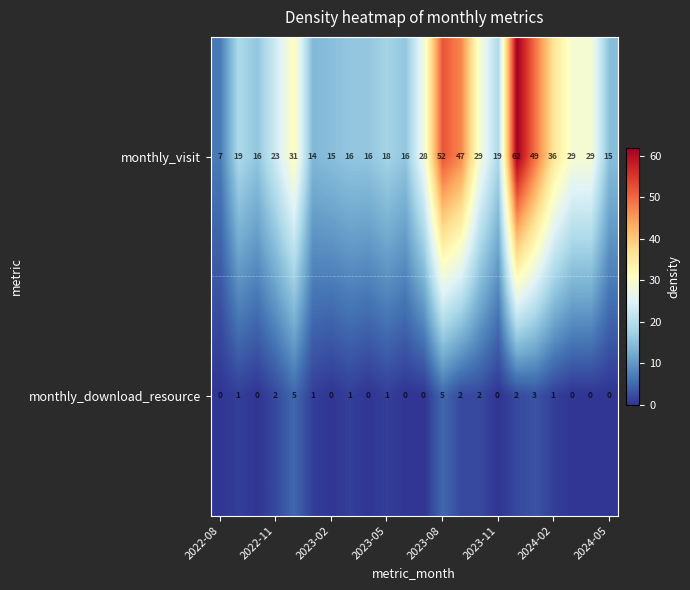

What is the difference between the maximum and second lowest values in the monthly_visit series?

48